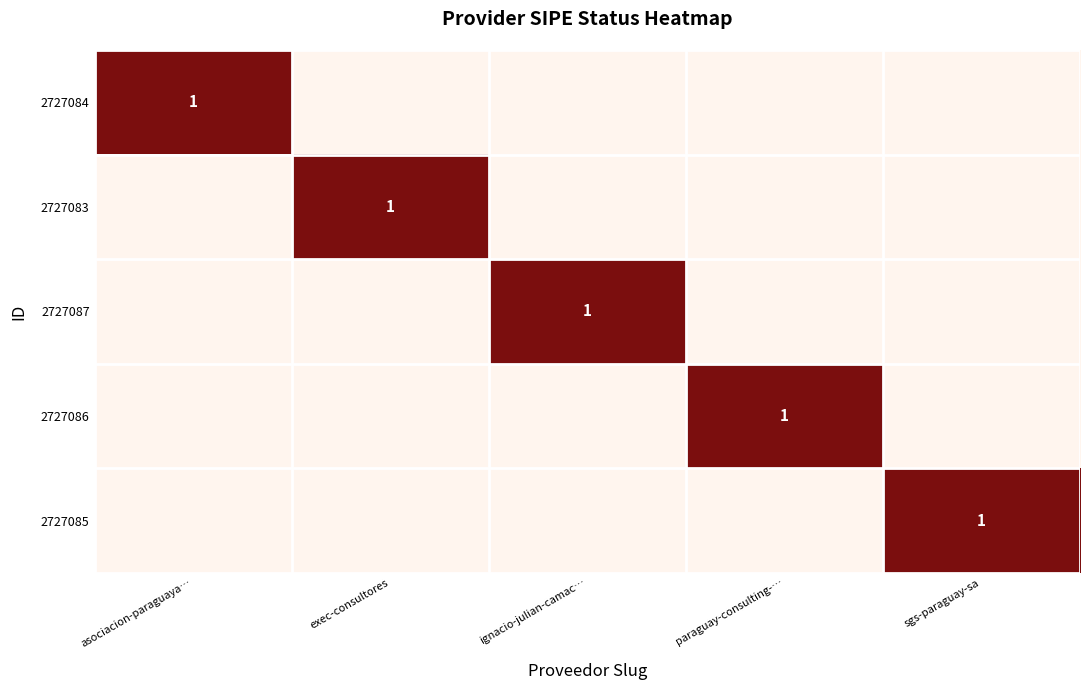

Which series changed the most between asociacion-paraguaya… and ignacio-julian-camac…?

2727084